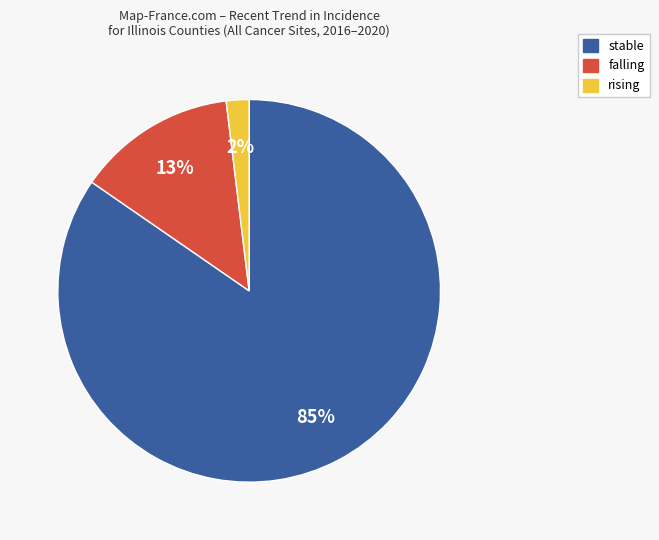

The rising slice represents 2% of the pie. True or false?

True